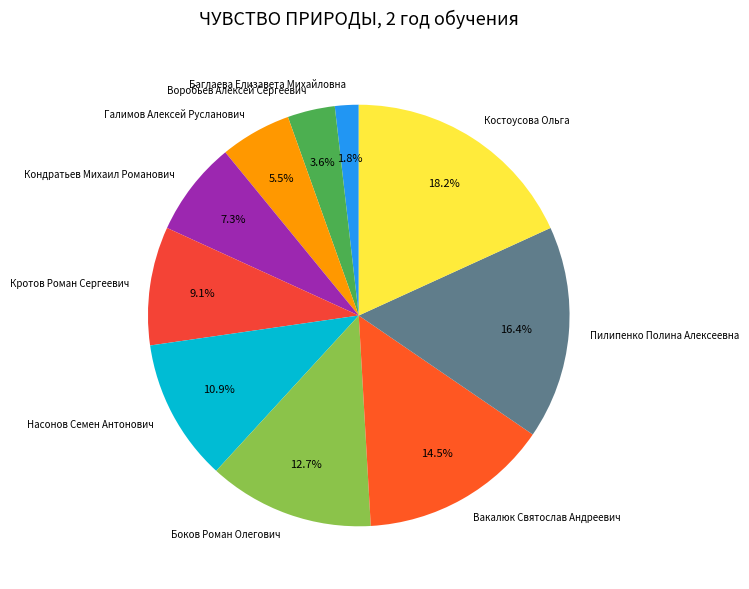

Is the sum of Кротов Роман Сергеевич and Баглаева Елизавета Михайловна greater than half?

No